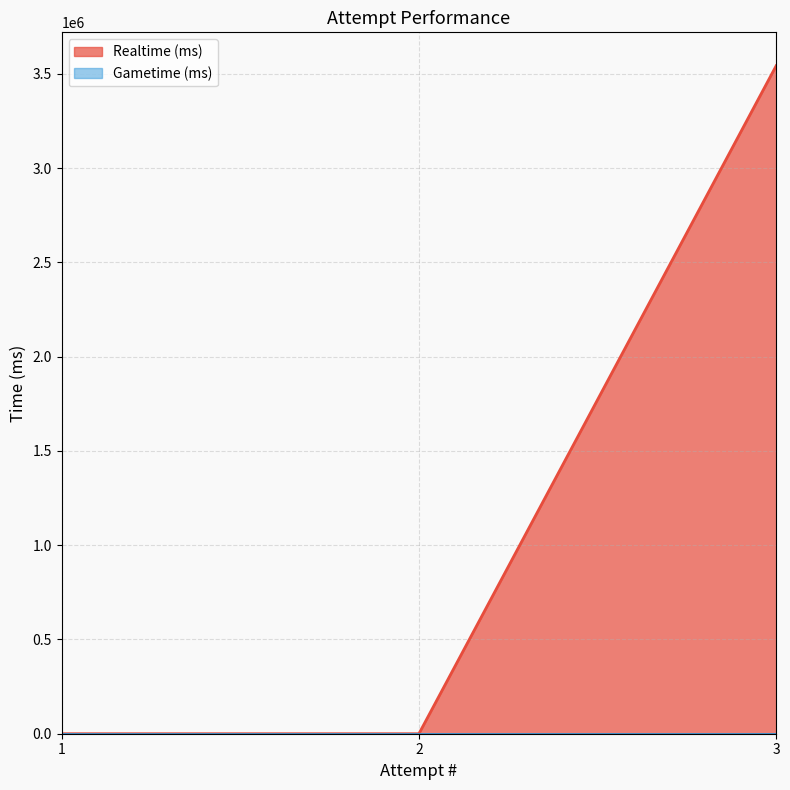

Is it true that the value at 3 is 2312499?

False